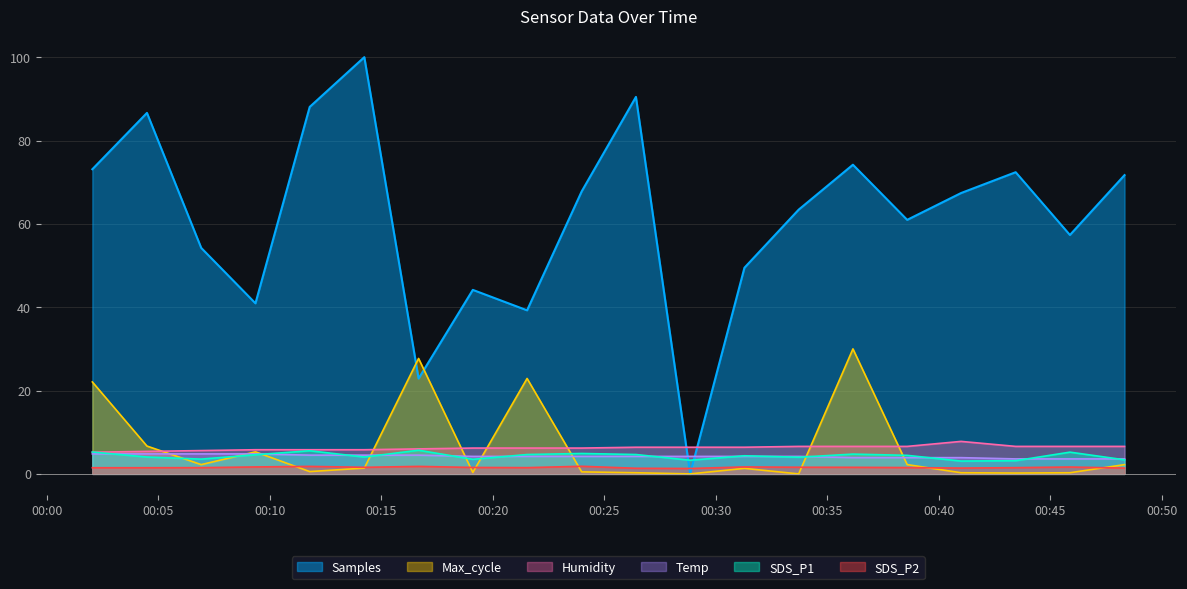

Reading left to right, transcribe all the data shown in this chart.

Samples: 73.1	86.6	54.2	40.9	88.1	100.0	22.9	44.2	39.3	67.8	90.5	0.0	49.5	63.4	74.2	61.0	67.4	72.4	57.3	71.7
SDS_P1: 5.2	4.0	3.5	4.6	5.5	4.0	5.7	3.5	4.7	4.9	4.7	3.3	4.3	4.0	4.8	4.5	3.1	3.2	5.2	3.4
Max_cycle: 22.1	6.7	2.2	5.3	0.6	1.4	27.7	0.3	22.9	0.5	0.3	0.0	1.3	0.0	30.0	2.2	0.3	0.2	0.3	2.2
Humidity: 5.2	5.4	5.6	5.8	5.8	5.8	6.0	6.2	6.2	6.2	6.4	6.4	6.4	6.6	6.6	6.6	7.8	6.6	6.6	6.6
Temp: 4.8	4.8	4.8	4.8	4.5	4.5	4.5	4.2	4.2	4.2	4.2	4.2	4.2	4.2	3.9	3.9	3.9	3.6	3.6	3.6
SDS_P2: 1.5	1.5	1.5	1.7	1.8	1.6	1.8	1.6	1.5	1.8	1.4	1.3	1.7	1.6	1.6	1.5	1.4	1.5	1.6	1.4